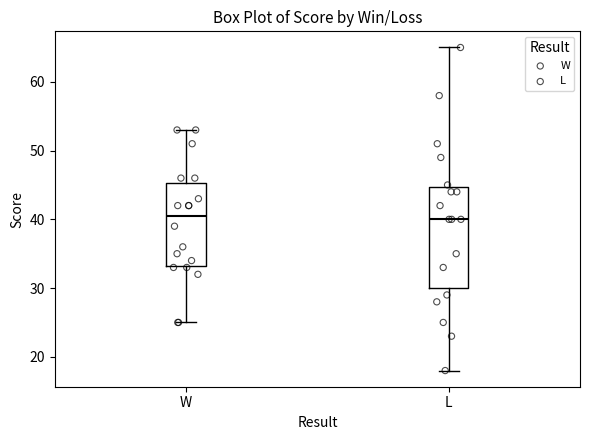

Reading left to right, read every box against the y-axis: the position of its median line, the range the box covers, and the ends of its whiskers. The values are not printed on the chart, so give them approximately, as read against the axis.

W: median 41, box 33 to 45, whiskers 25 to 53
L: median 40, box 30 to 45, whiskers 18 to 65